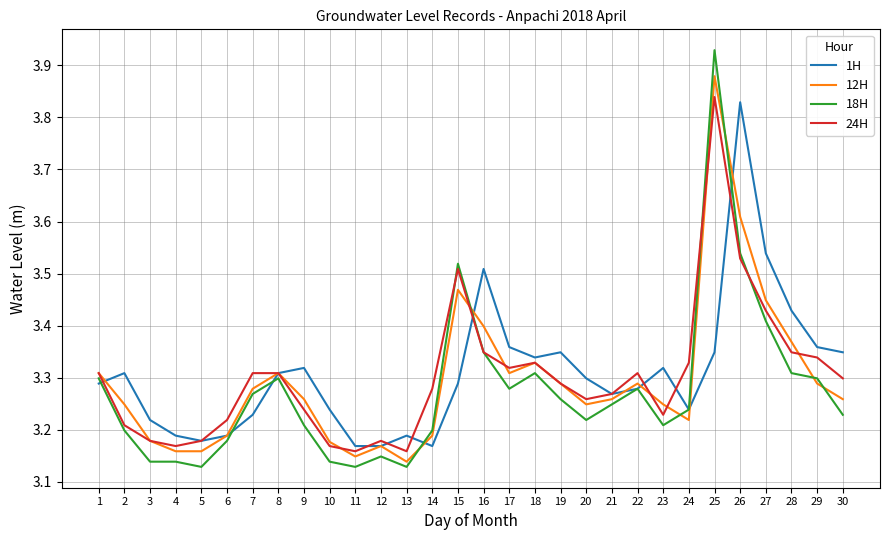

In 12H, how many points are higher than both neighbors (excluding endpoints)?

6